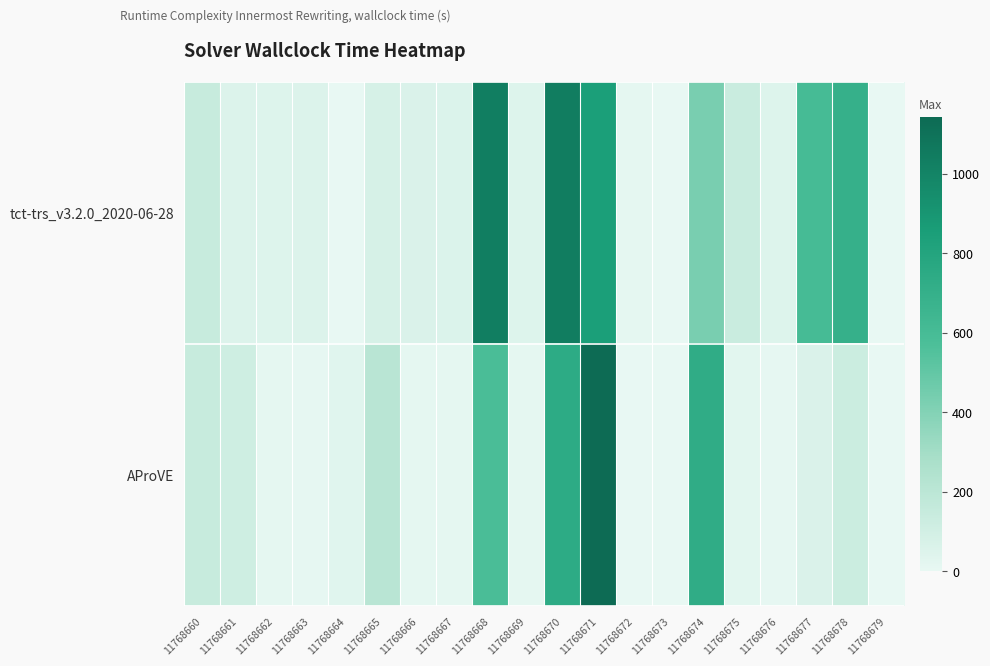

Which label corresponds to the largest value in the chart?

11768671